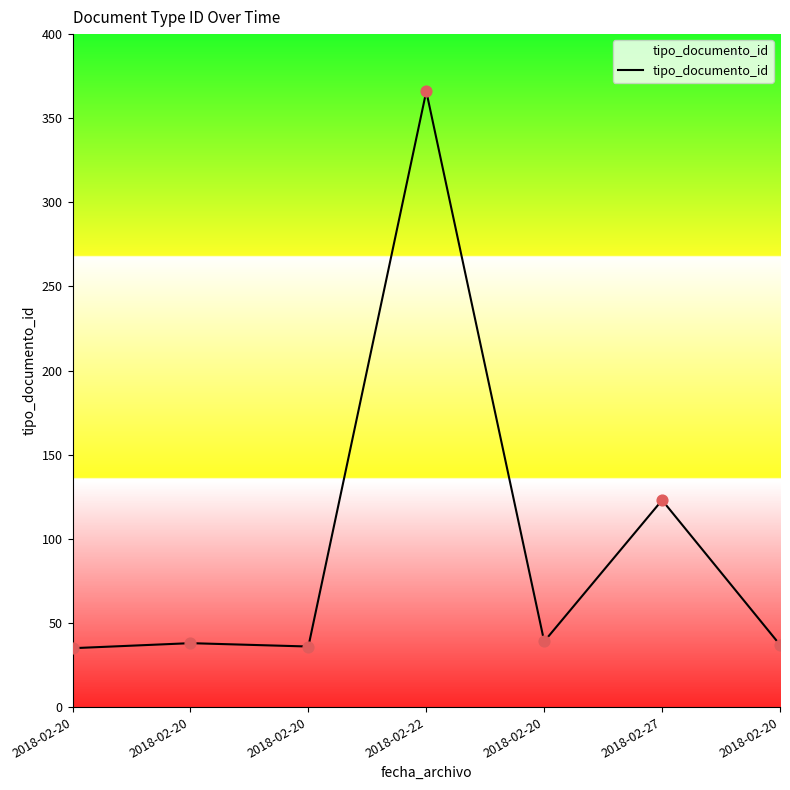

What is the change in value from 2018-02-22 to 2018-02-20?

-327